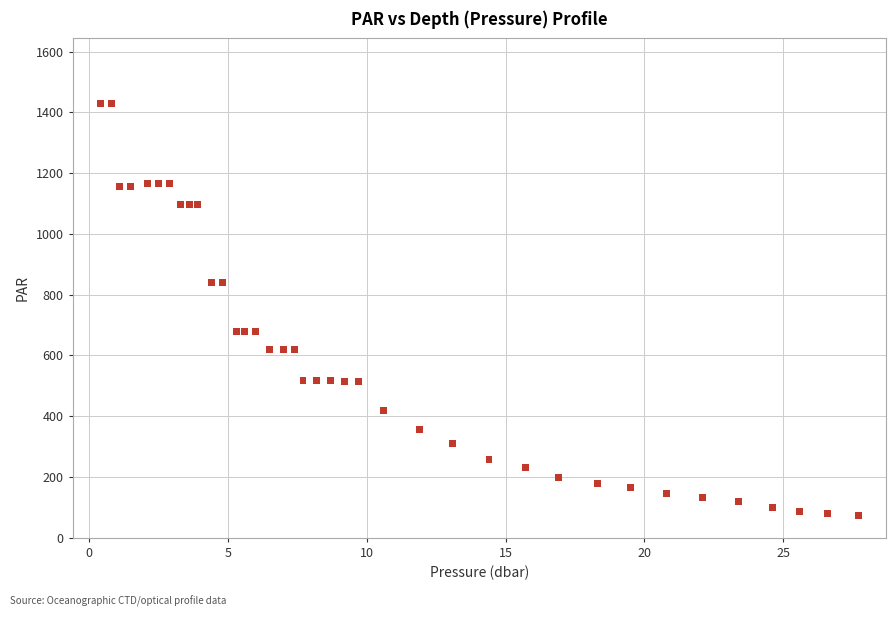

What is the range of X values (max minus min)?

27.3